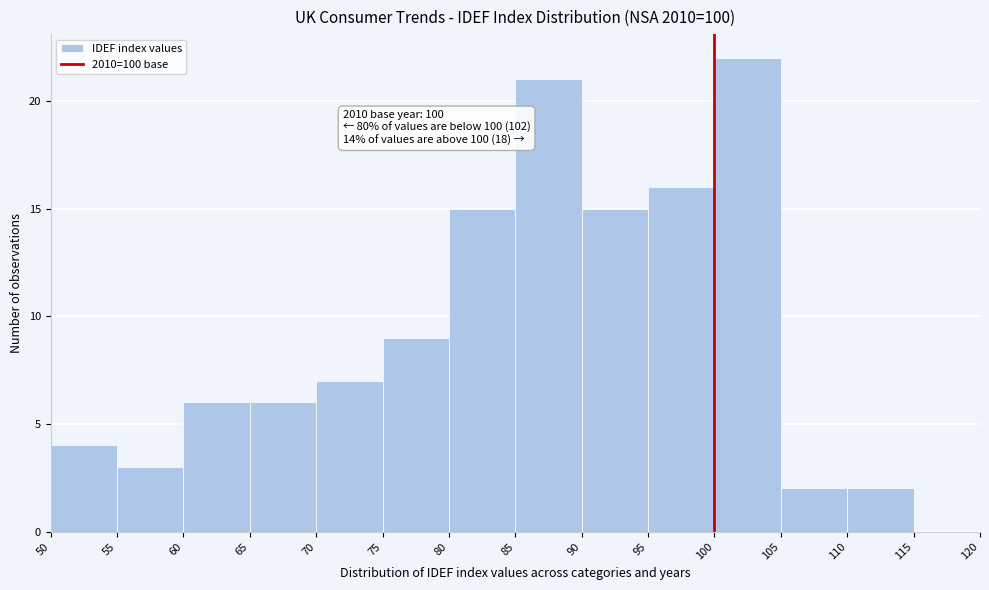

Which range on the x-axis has the tallest bar?

100 to 105